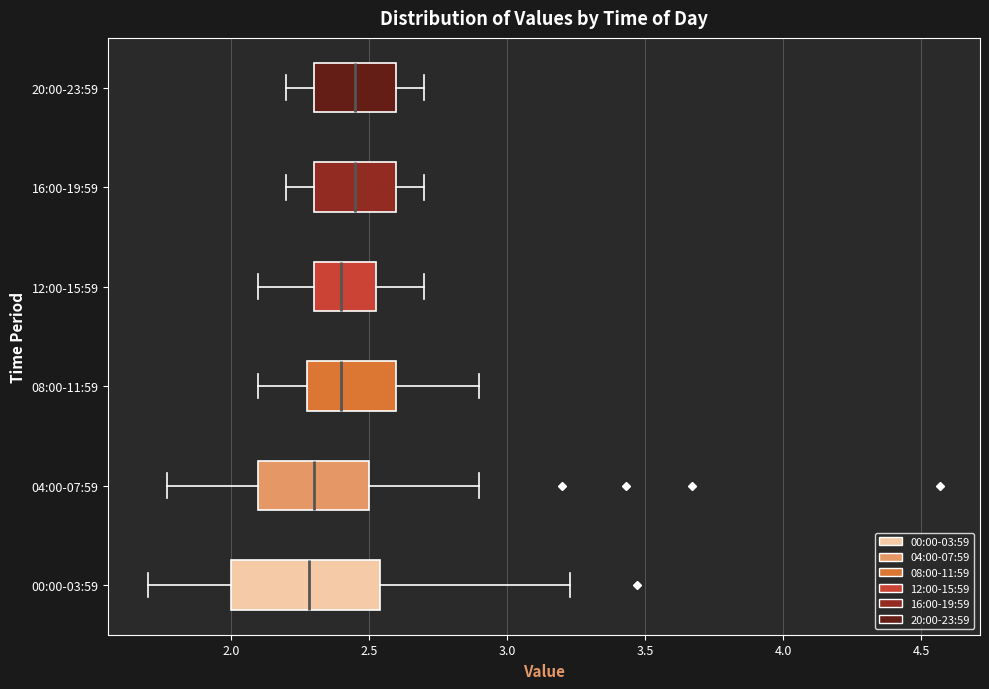

Reading bottom to top, read every box against the x-axis: the position of its median line, the range the box covers, and the ends of its whiskers. The values are not printed on the chart, so give them approximately, as read against the axis.

00:00-03:59: median 2.30, box 2.00 to 2.55, whiskers 1.70 to 3.25
04:00-07:59: median 2.30, box 2.10 to 2.50, whiskers 1.75 to 2.90
08:00-11:59: median 2.40, box 2.30 to 2.60, whiskers 2.10 to 2.90
12:00-15:59: median 2.40, box 2.30 to 2.55, whiskers 2.10 to 2.70
16:00-19:59: median 2.45, box 2.30 to 2.60, whiskers 2.20 to 2.70
20:00-23:59: median 2.45, box 2.30 to 2.60, whiskers 2.20 to 2.70